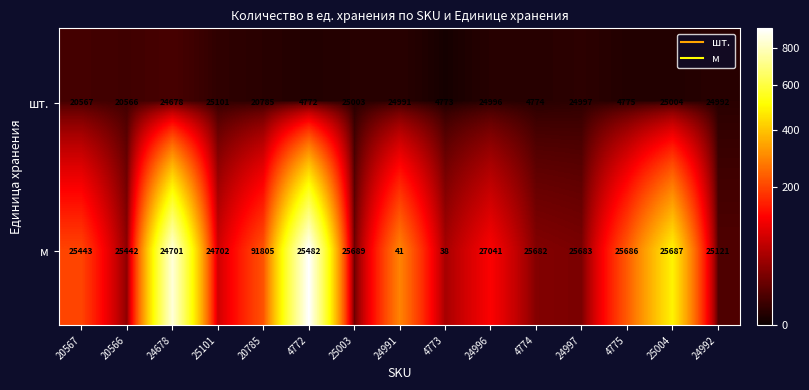

Reading left to right, transcribe all the data shown in this chart.

шт.: 20567=20567	20566=20566	24678=24678	25101=25101	20785=20785	4772=4772	25003=25003	24991=24991	4773=4773	24996=24996	4774=4774	24997=24997	4775=4775	25004=25004	24992=24992
м: 20567=25443	20566=25442	24678=24701	25101=24702	20785=91805	4772=25482	25003=25689	24991=41	4773=38	24996=27041	4774=25682	24997=25683	4775=25686	25004=25687	24992=25121